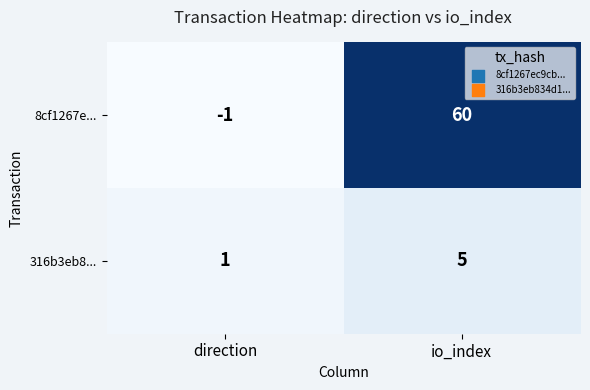

At which category is the sum across all series the highest?

io_index